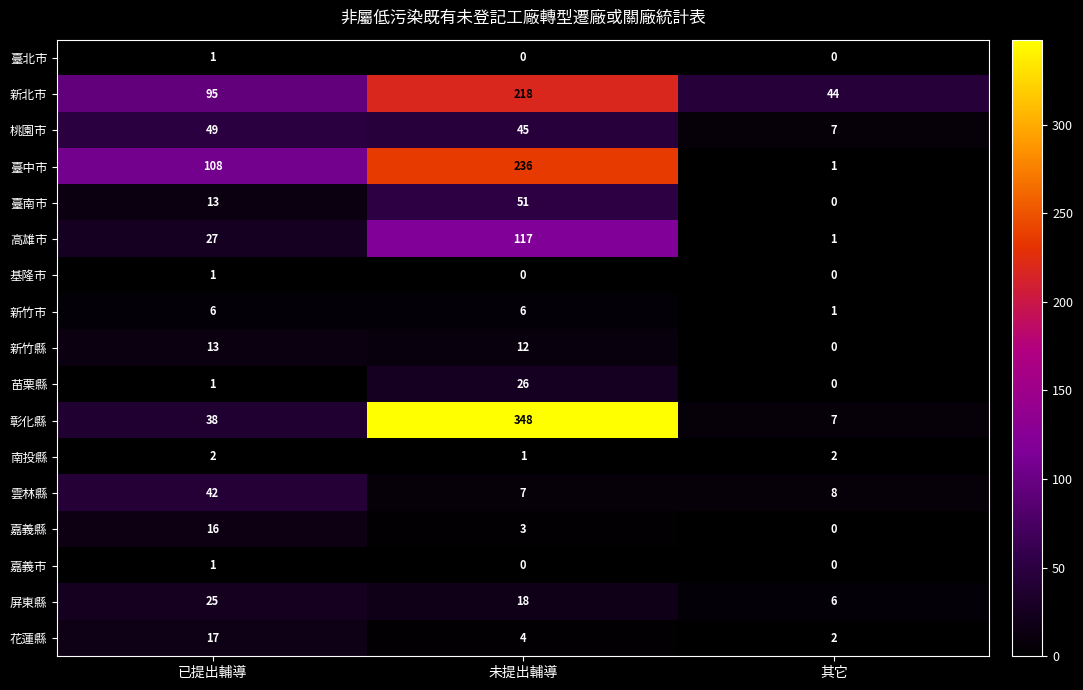

What is the sum of all 南投縣 values?

5